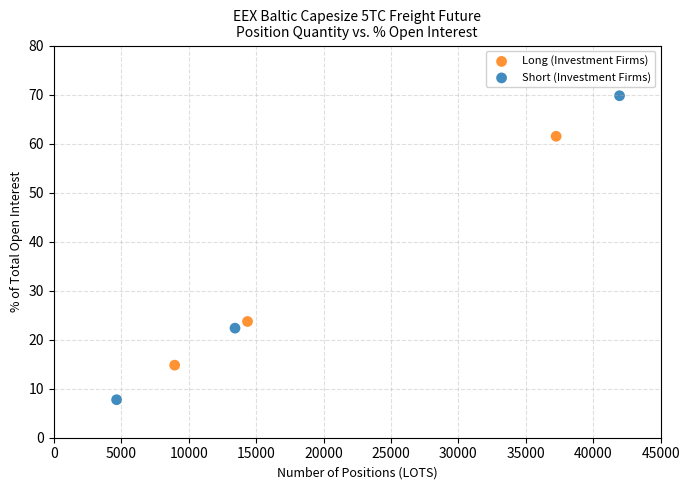

Which series has the largest Y range (max minus min)?

Short (Investment Firms)